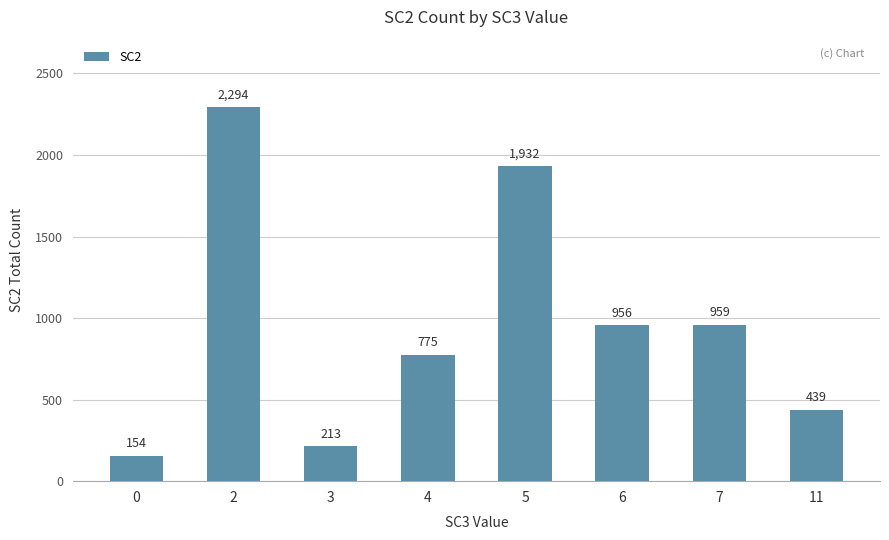

Which category has the highest value across all series?

2